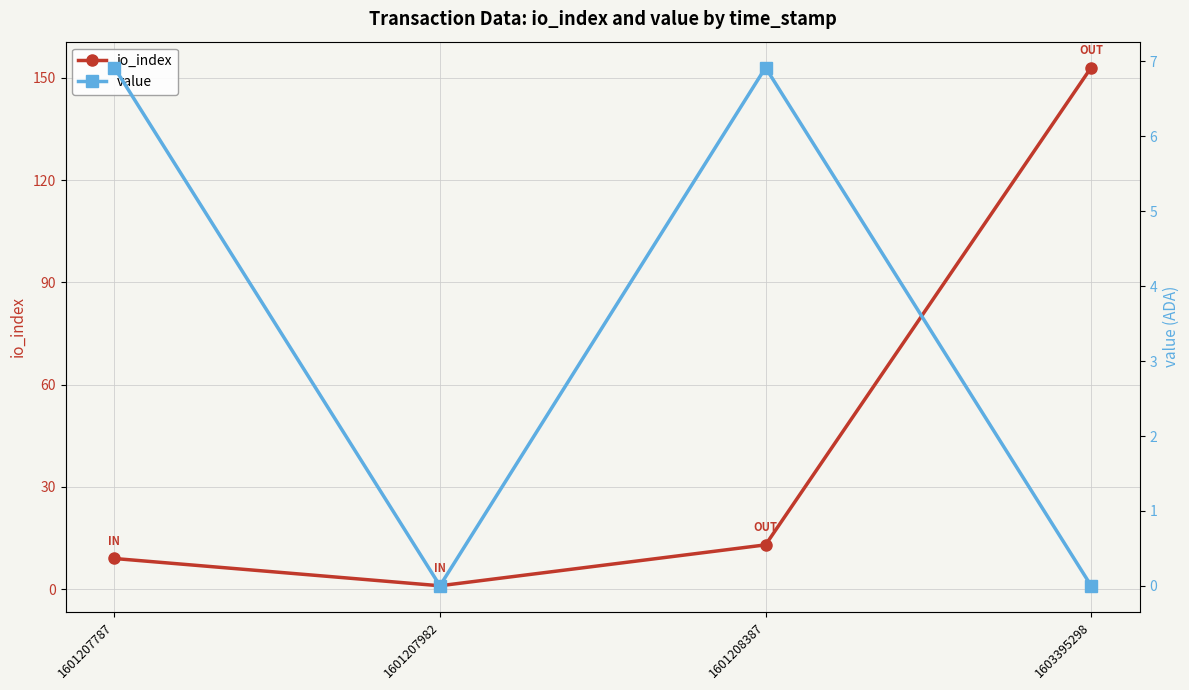

Where is io_index nearest to the value 77?

1601208387